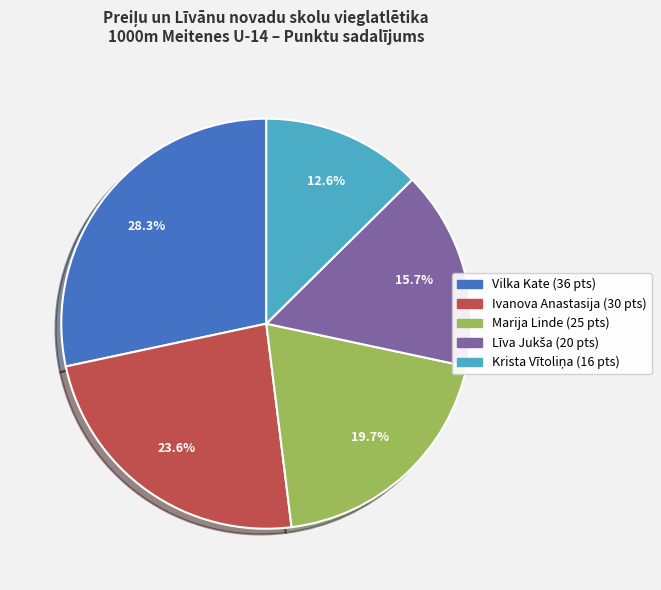

Between Vilka Kate and Ivanova Anastasija, which is larger?

Vilka Kate